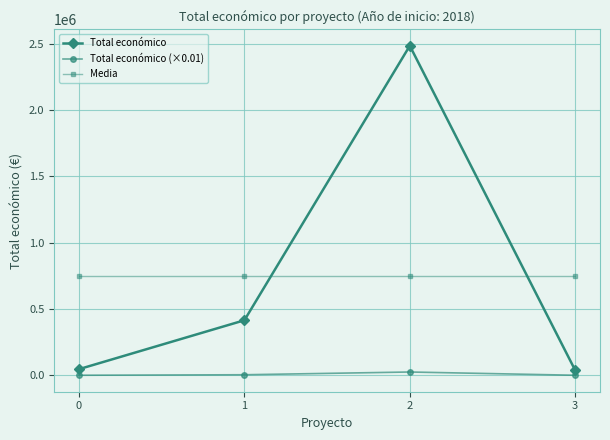

Is it true that Media equals 745681.5 at 0?

True